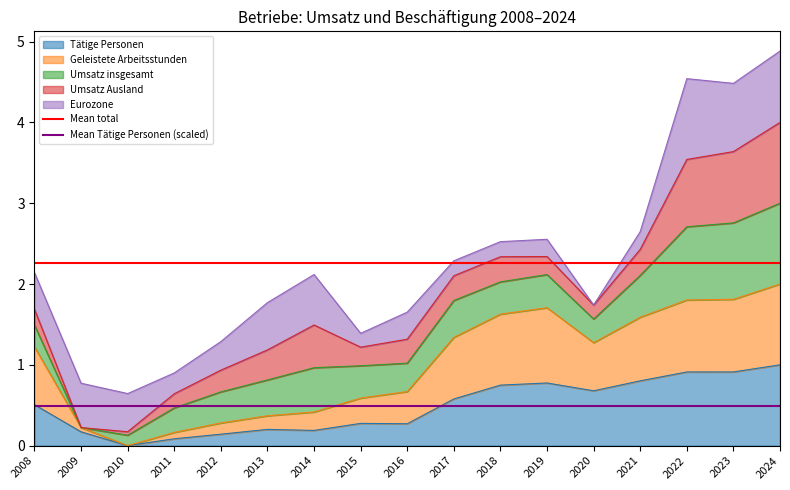

The Tätige Personen series shows 0.9 at 2023. True or false?

True